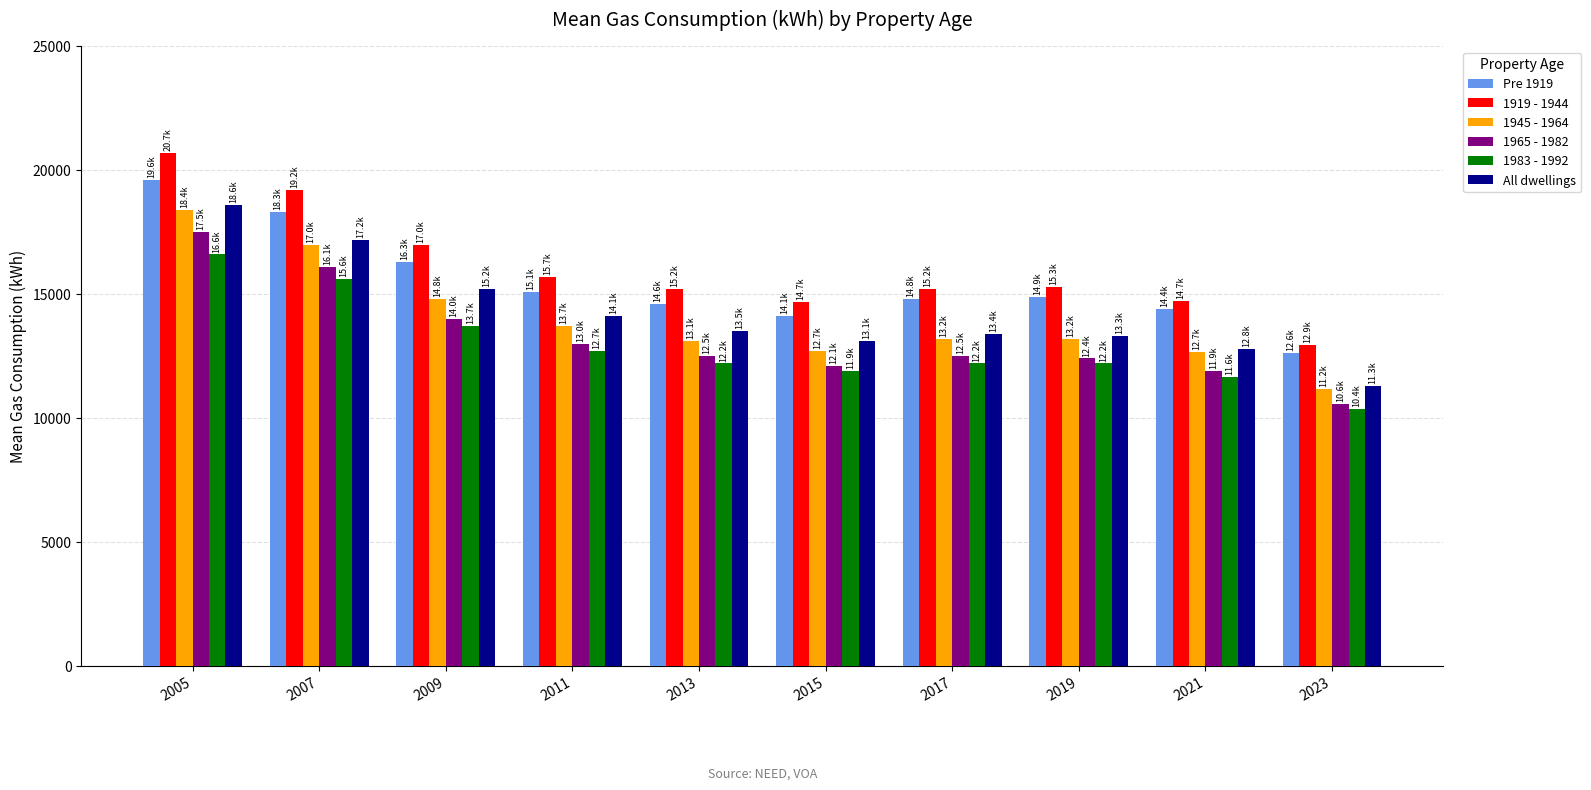

Is it true that 1965 - 1982 equals 12100.0 at 2015?

True